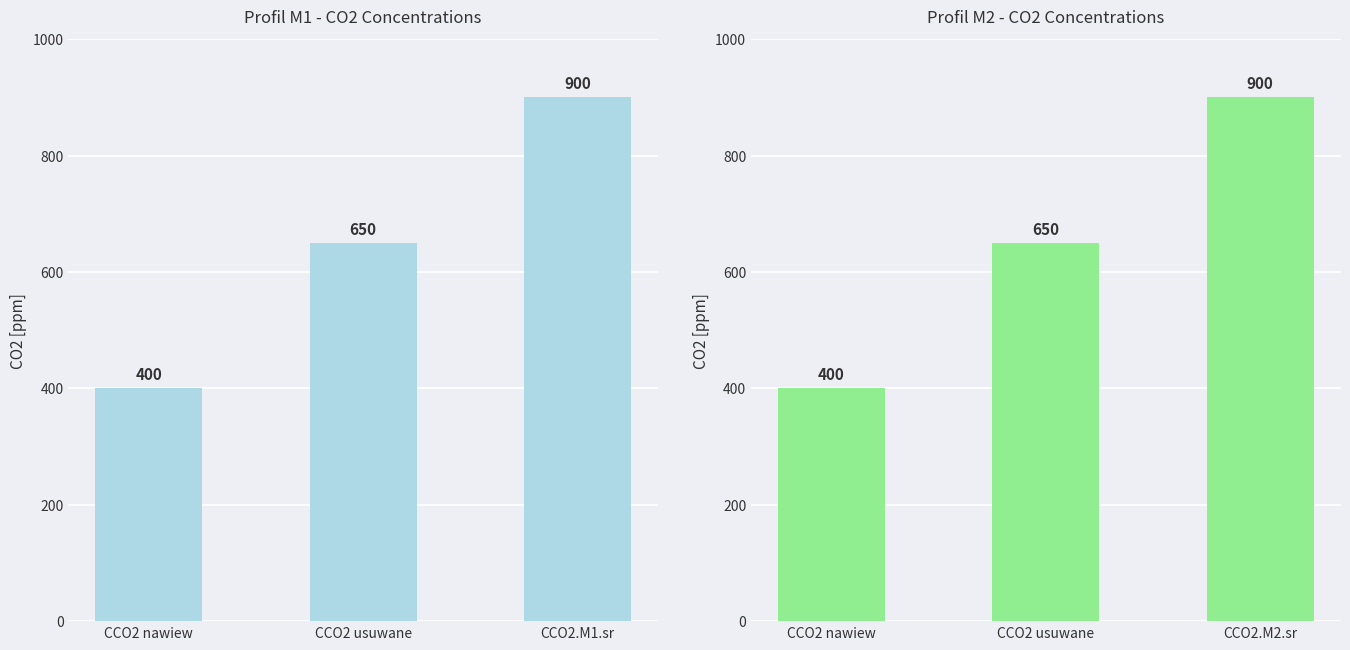

What is the label of the 2nd bar from the left?

CCO2 usuwane